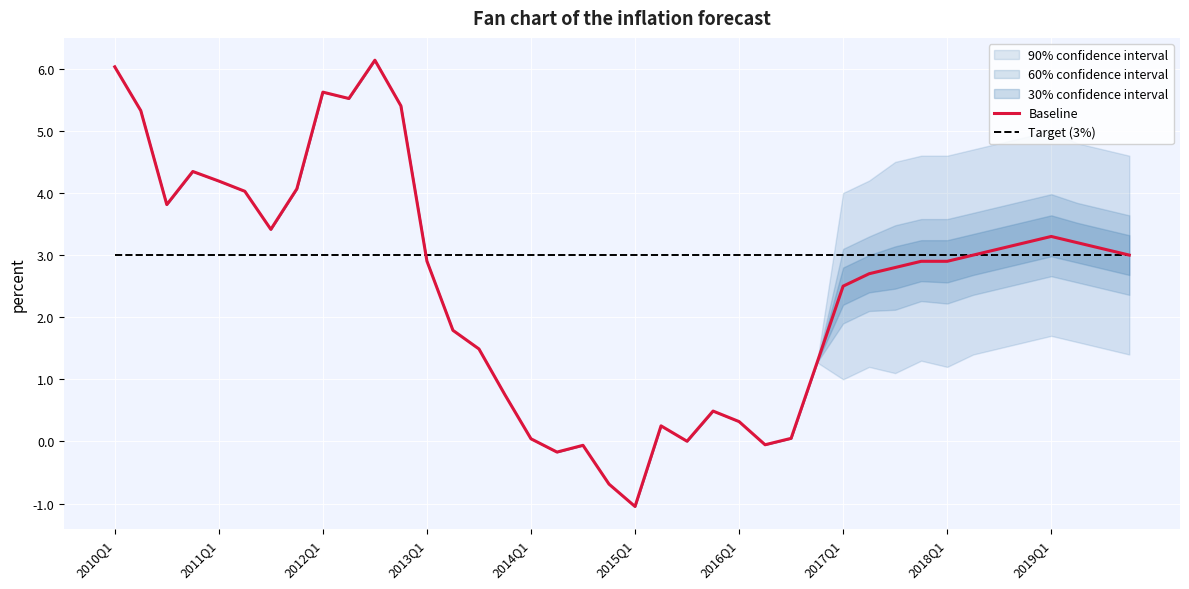

True or false: Baseline has a value of -0.7 at 19.

True